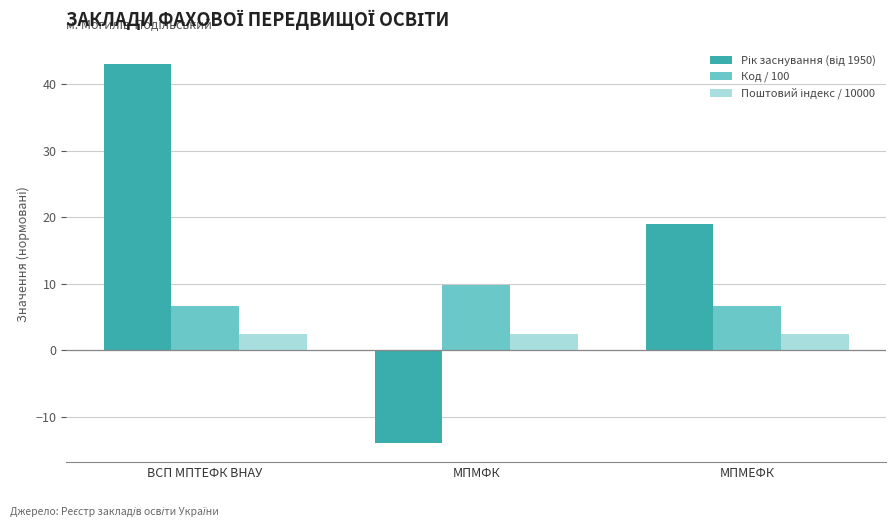

What is the difference between the maximum and minimum values in the Код / 100 series?

3.1